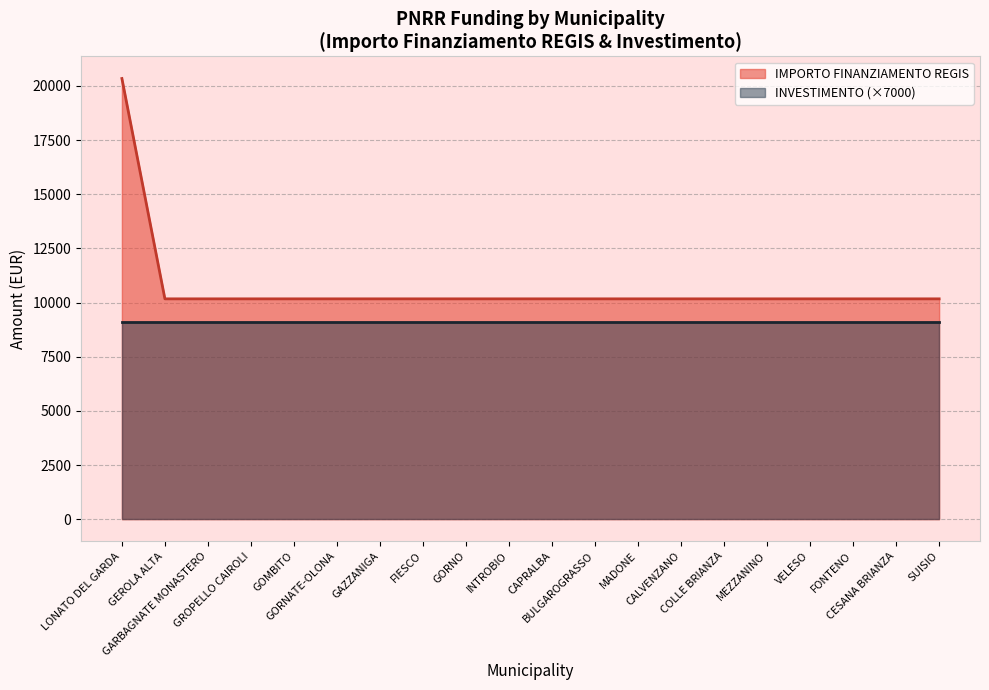

What is the value of the 16th point from the left?

10172